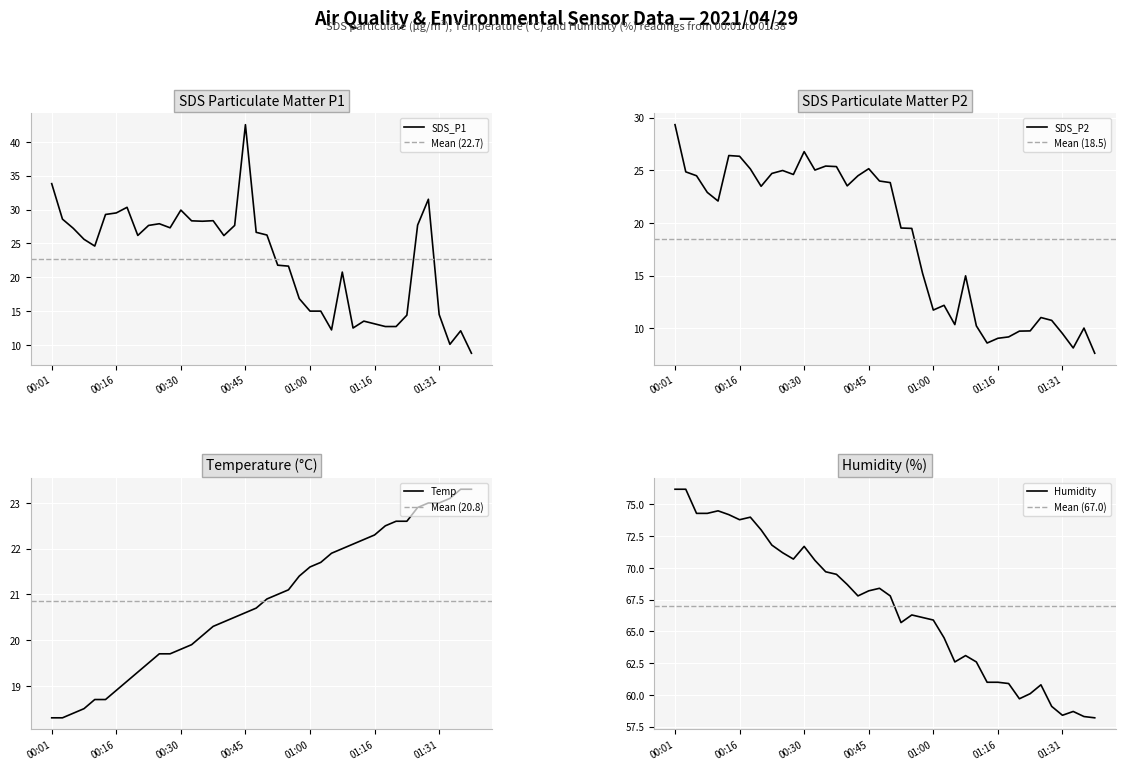

At how many categories does at least one series exceed 65?

25